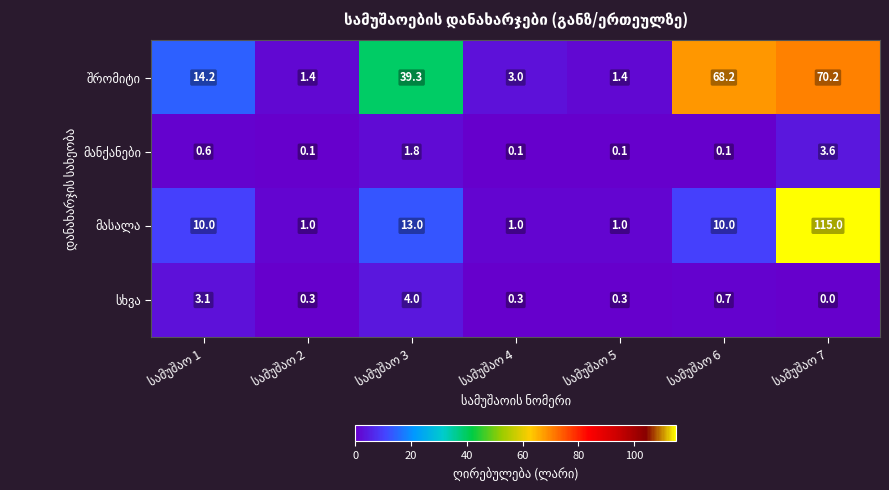

At how many categories does at least one series exceed 36?

3